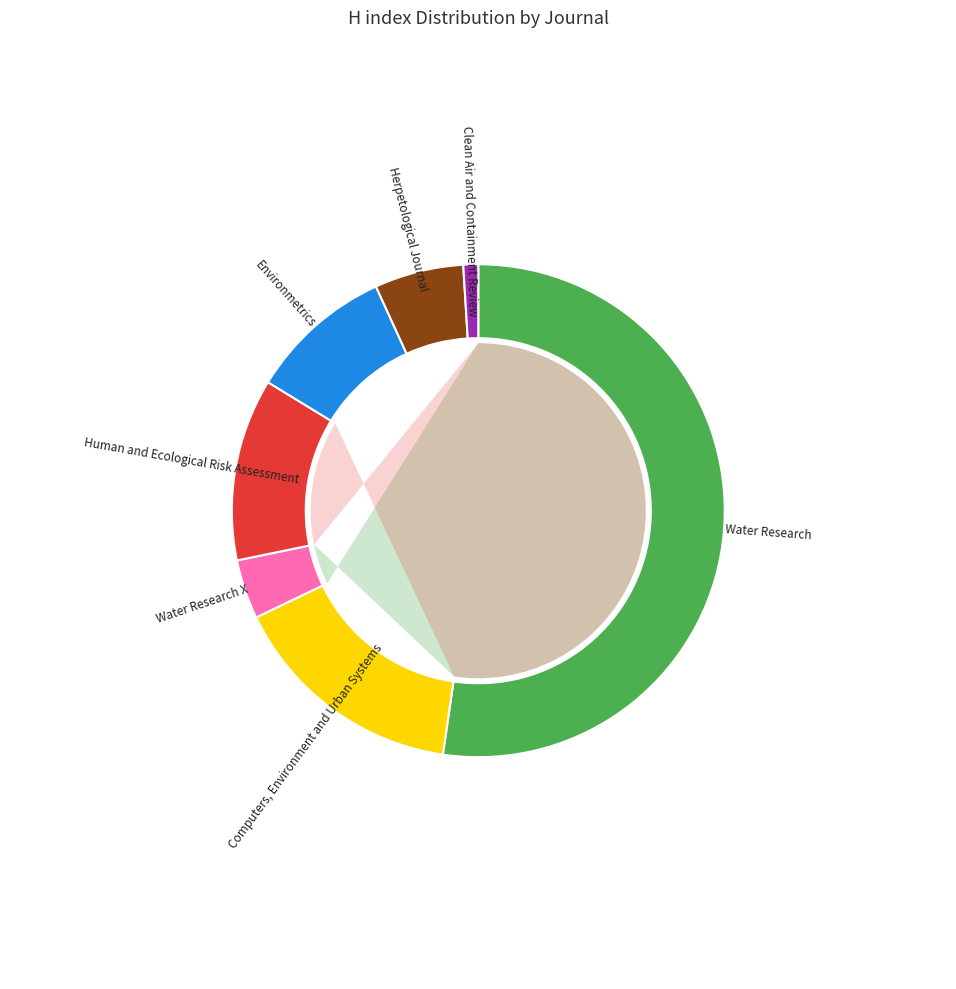

To the nearest percent, what is the combined percentage of Human and Ecological Risk Assessment and Environmetrics?

21%